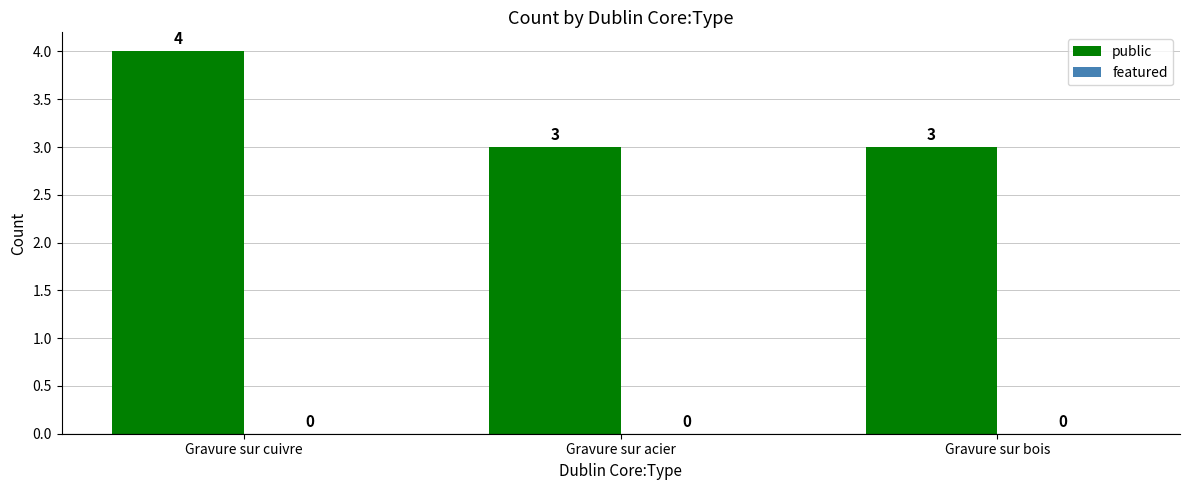

How many bars are there in total?

3